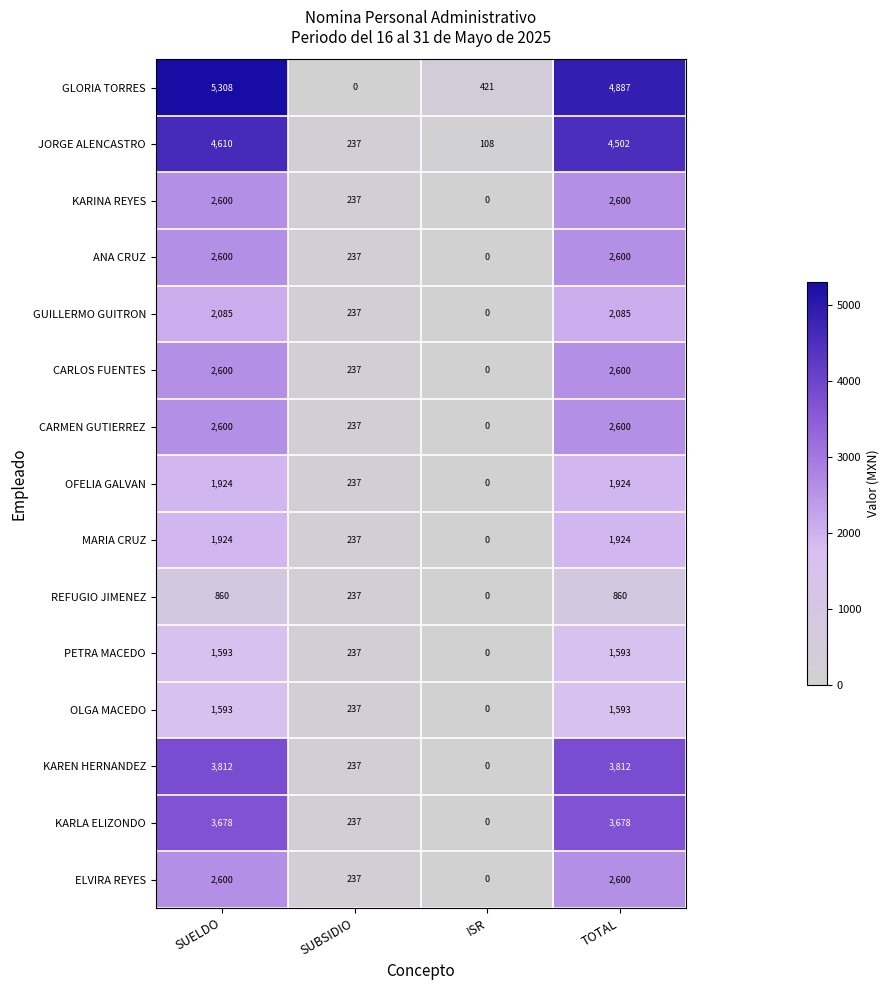

What is the difference between the second highest and second lowest values in the KARLA ELIZONDO series?

3441